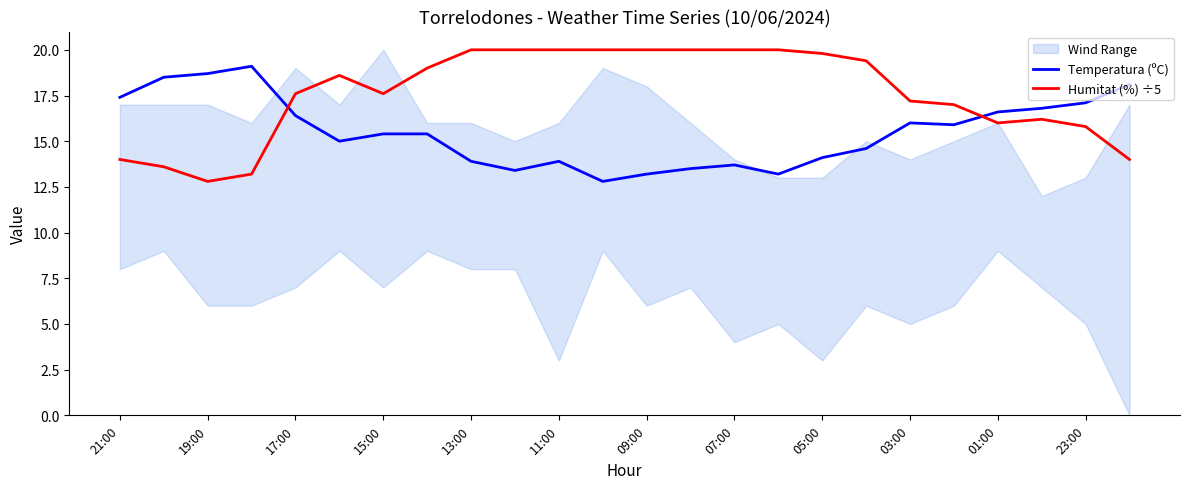

What is the maximum value for Humitat (%) ÷5?

20.0